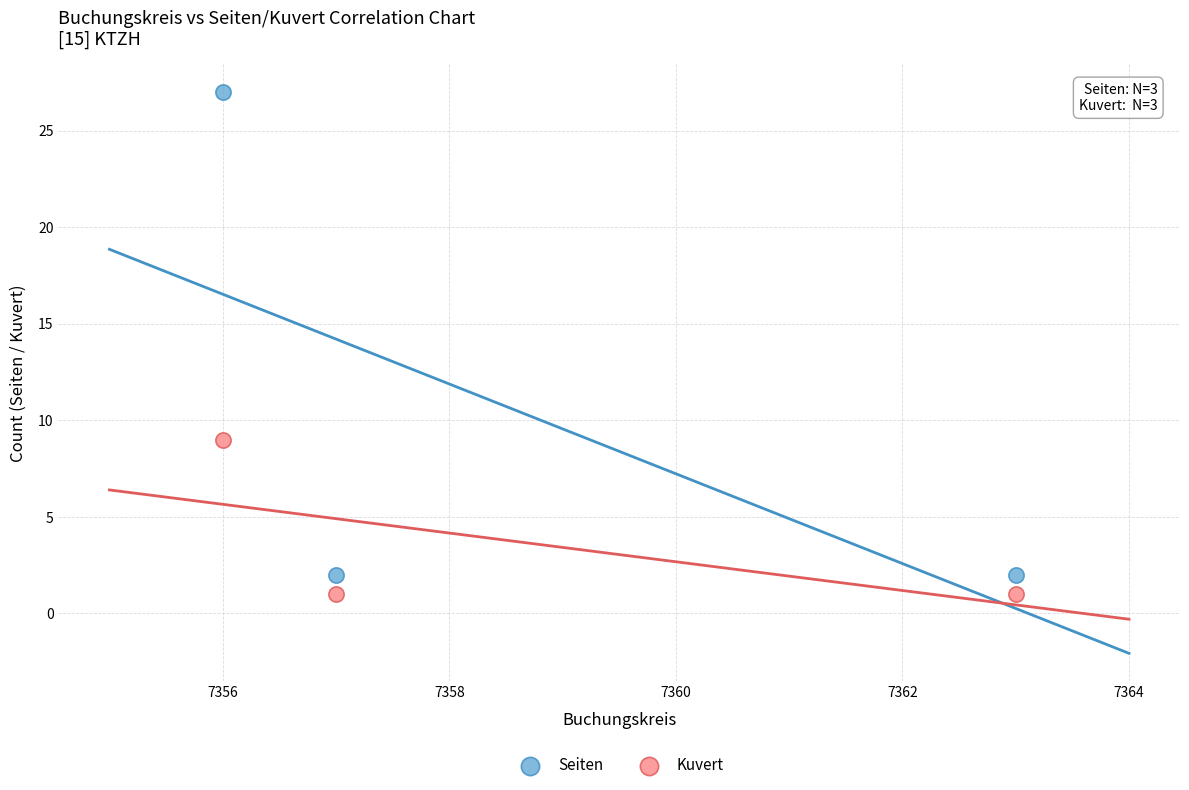

Which series has the widest spread of Y values?

Seiten